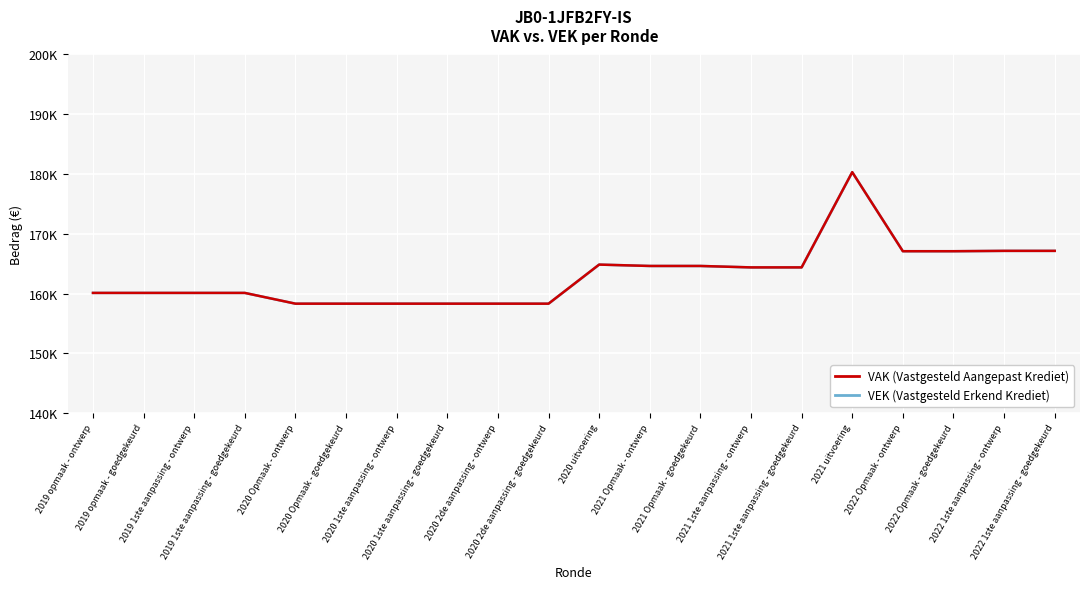

True or false: VAK and VEK intersect in this chart.

False